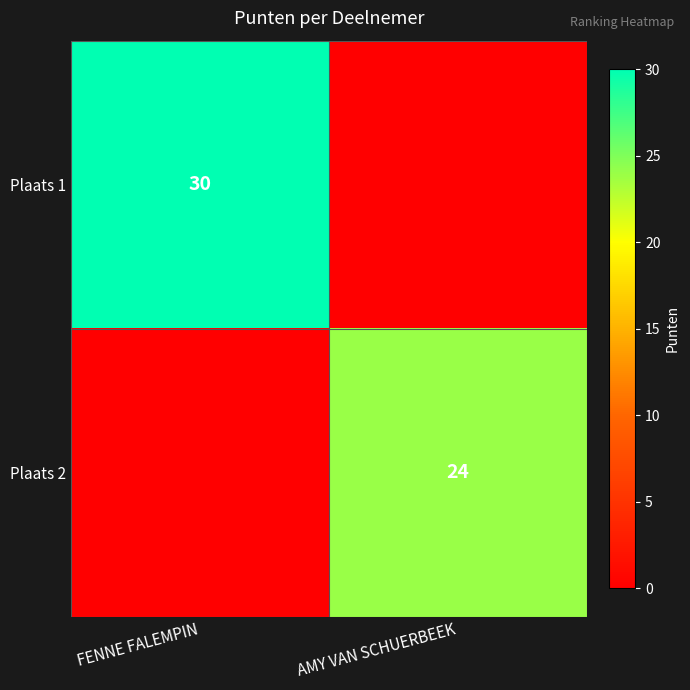

True or false: Plaats 2 has a value of 24 at AMY VAN SCHUERBEEK.

True